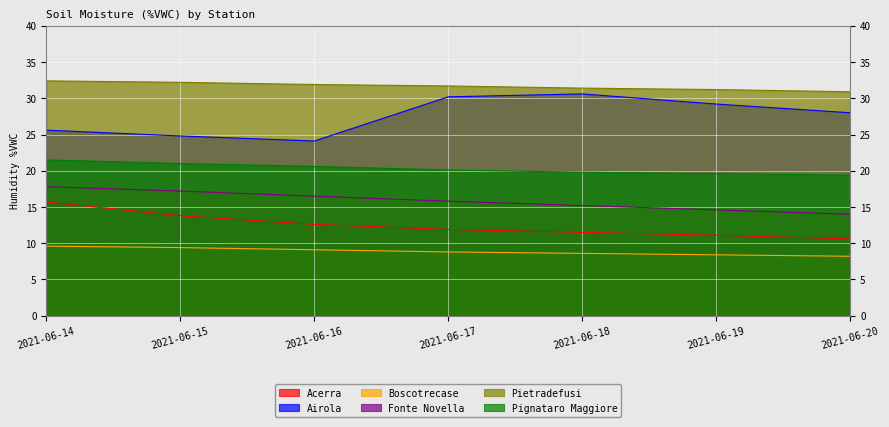

What is the difference between the Pietradefusi values at 2021-06-18 and 2021-06-20?

0.5